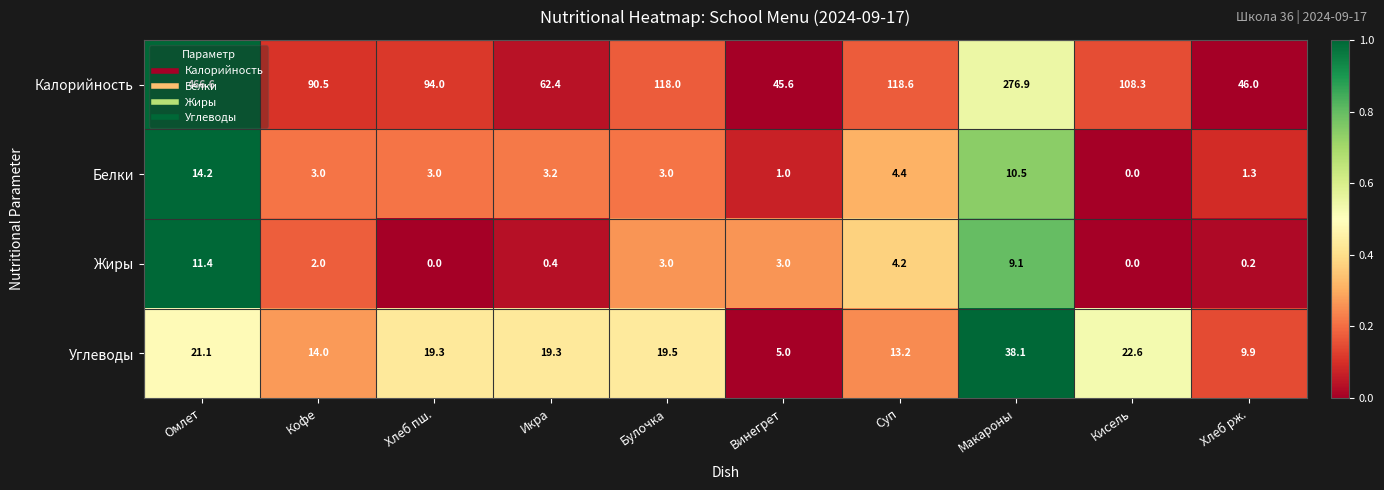

What is the sum of the Углеводы values at Винегрет and Кофе?

19.0